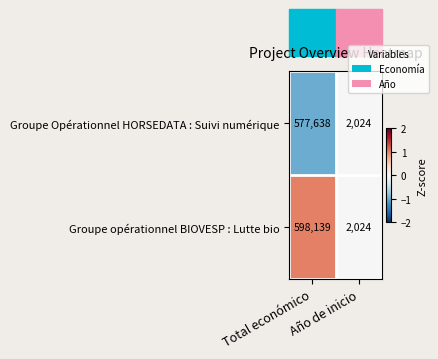

Which series has the largest range (max minus min)?

Groupe opérationnel BIOVESP : Lutte bio